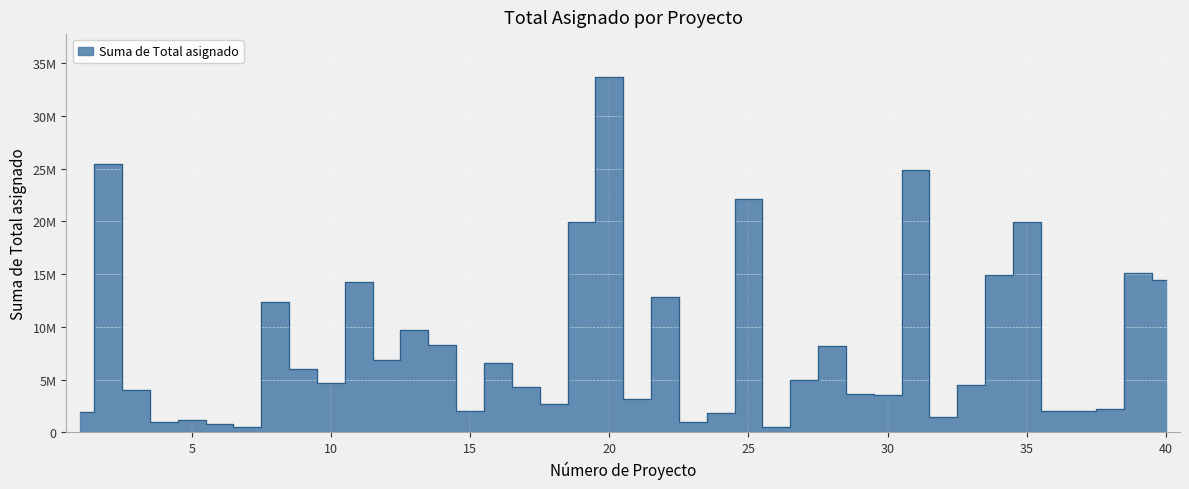

What is the value of the 6th point from the left?

750000